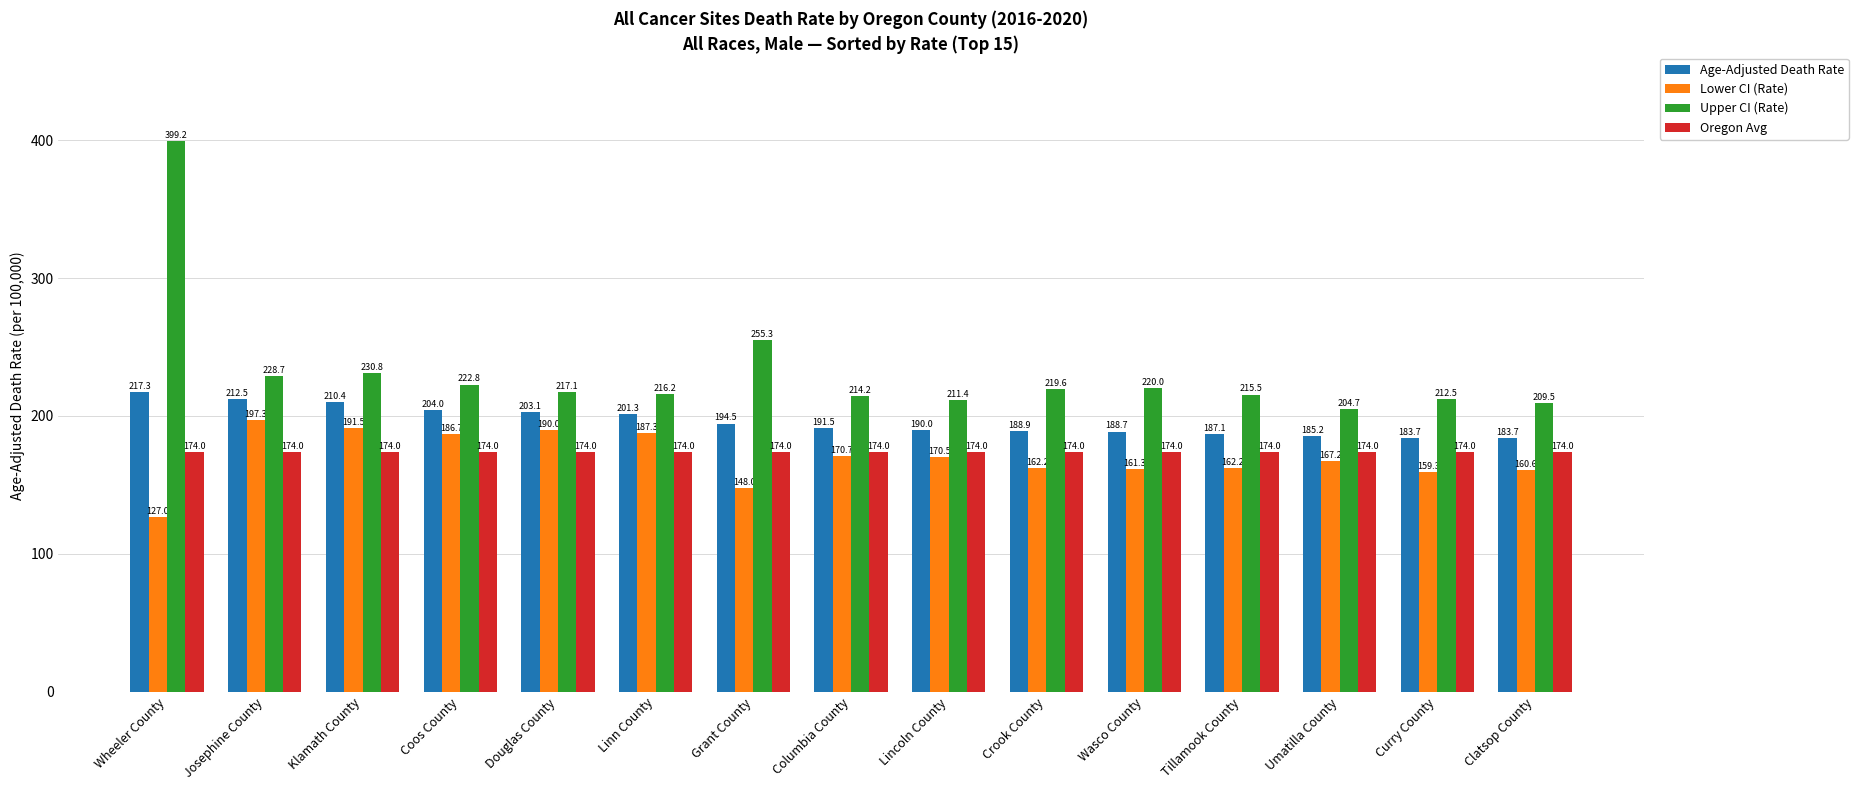

Reading left to right, extract all data points from this chart.

Age-Adjusted Death Rate: 217.3	212.5	210.4	204.0	203.1	201.3	194.5	191.5	190.0	188.9	188.7	187.1	185.2	183.7	183.7
Lower CI (Rate): 127.0	197.3	191.5	186.7	190.0	187.3	148.0	170.7	170.5	162.2	161.3	162.2	167.2	159.3	160.6
Upper CI (Rate): 399.2	228.7	230.8	222.8	217.1	216.2	255.3	214.2	211.4	219.6	220.0	215.5	204.7	212.5	209.5
Oregon Avg: 174.0	174.0	174.0	174.0	174.0	174.0	174.0	174.0	174.0	174.0	174.0	174.0	174.0	174.0	174.0